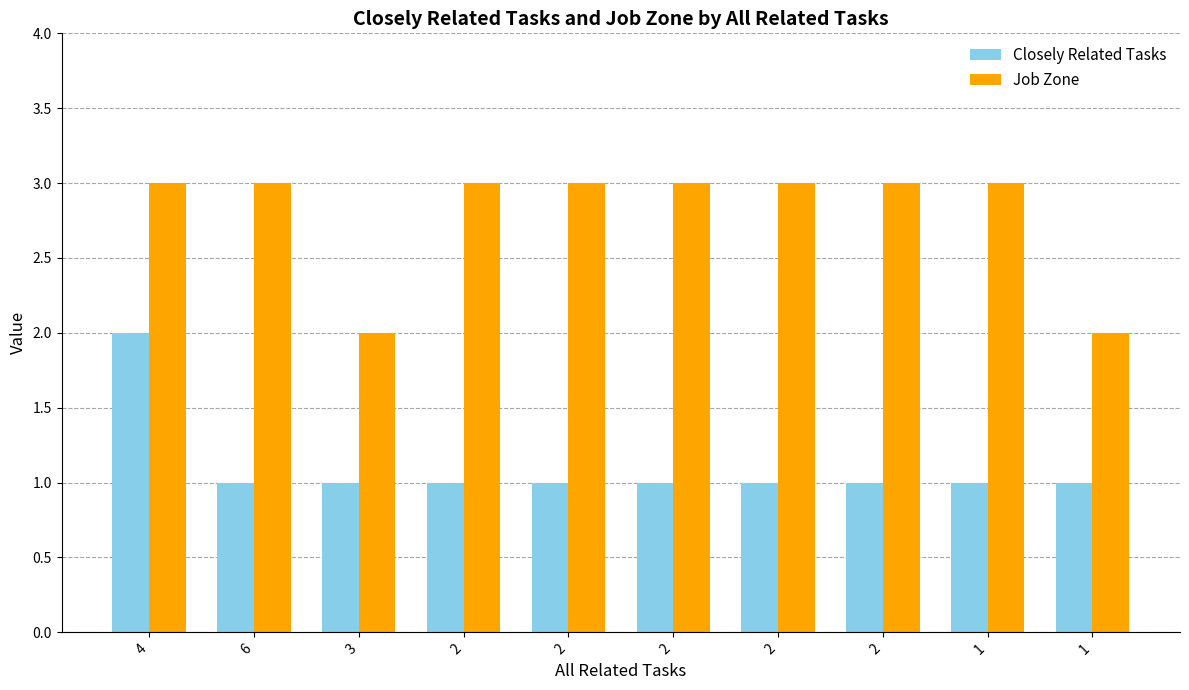

What is the lowest value of the Job Zone series?

2